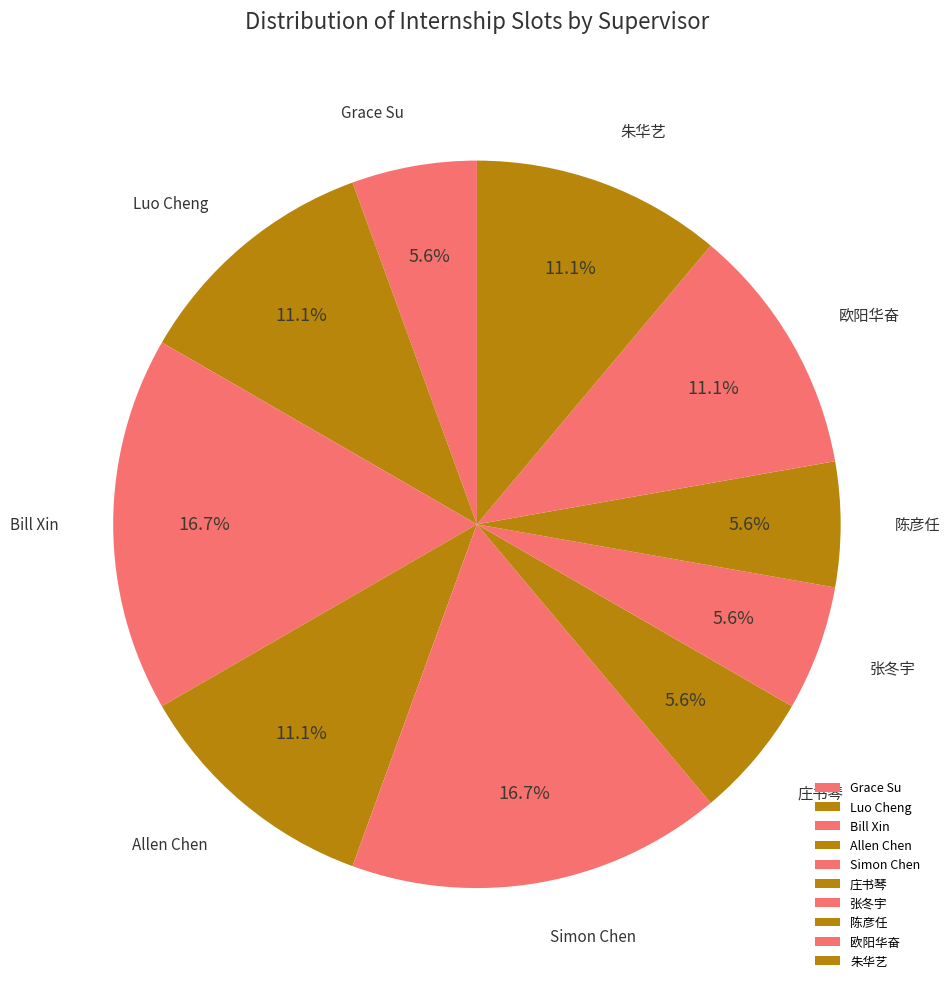

Approximately how many times larger is the value at 张冬宇 compared to Bill Xin?

0.3